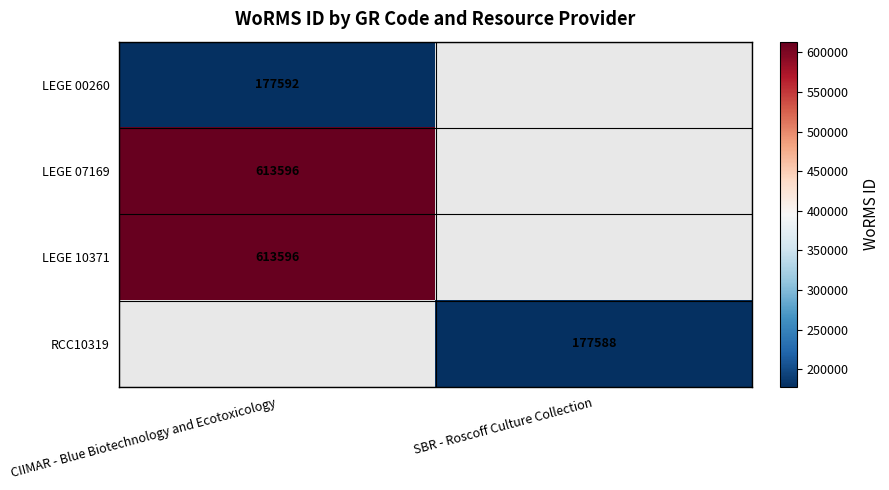

At how many categories does at least one series exceed 191690?

1